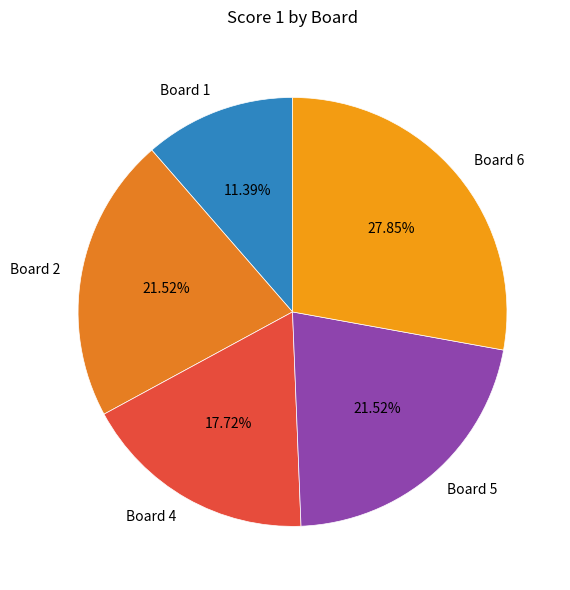

Combined, do Board 2 and Board 1 account for over 50%?

No